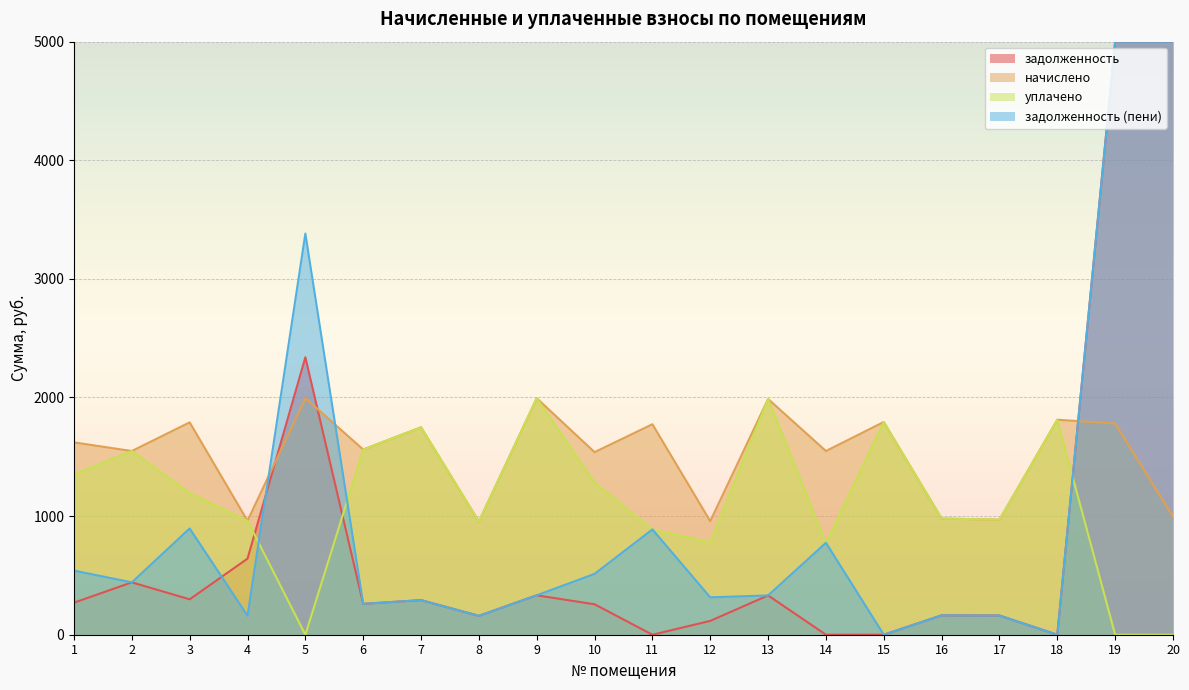

What is the total value across all series at 6?

3643.2